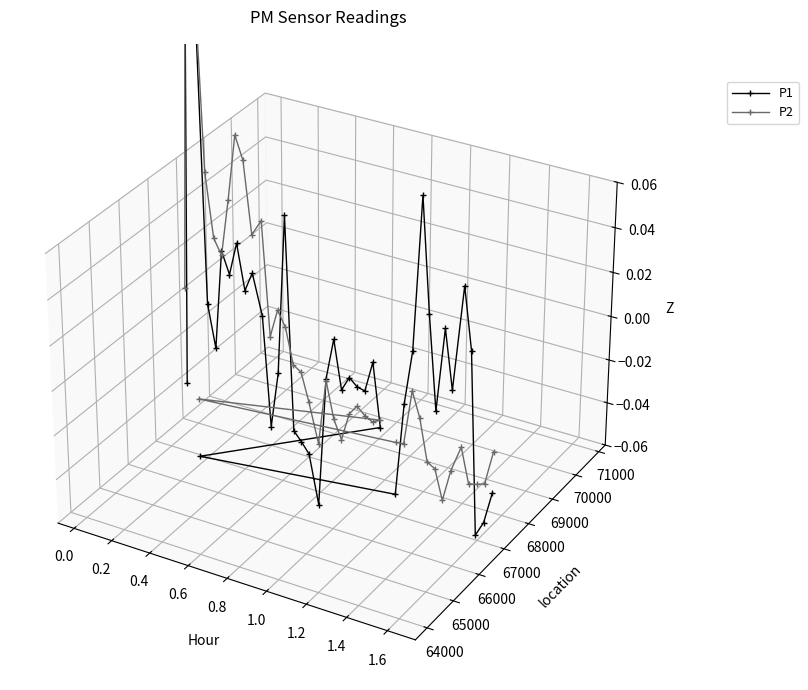

At which category does the chart reach its peak across all series?

0.2